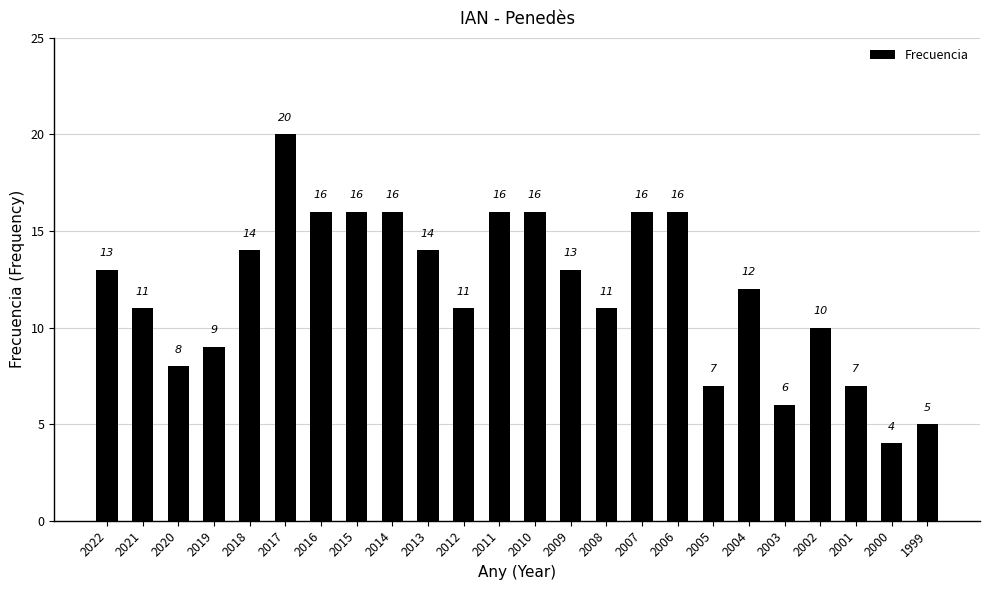

Count the number of categories in the chart.

24